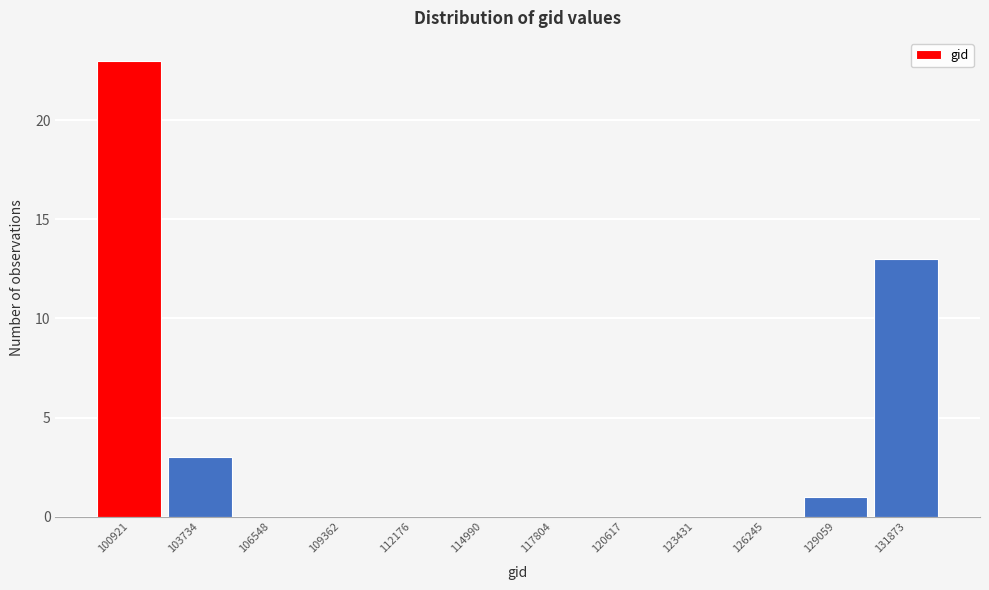

Reading left to right, transcribe all the data shown in this chart.

100921=23	103734=3	106548=0	109362=0	112176=0	114990=0	117804=0	120617=0	123431=0	126245=0	129059=1	131873=13